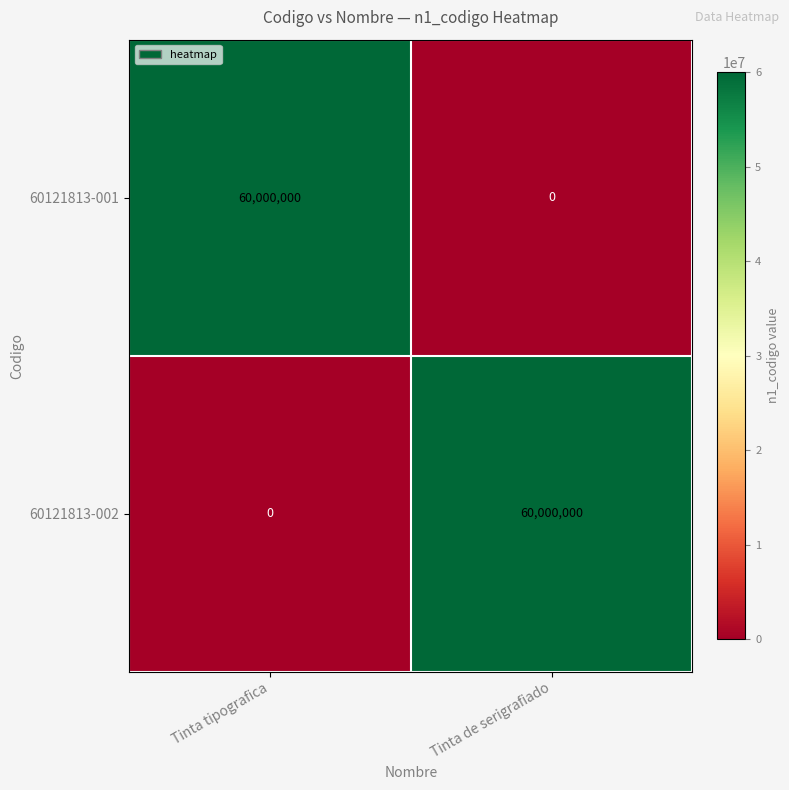

List the labels in order of 60121813-001 value, largest first.

Tinta tipografica, Tinta de serigrafiado